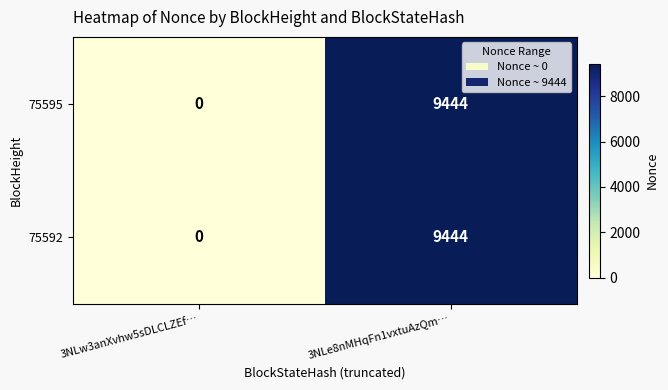

The 75595 series shows -5408 at 3NLw3anXvhw5sDLCLZEf…. True or false?

False